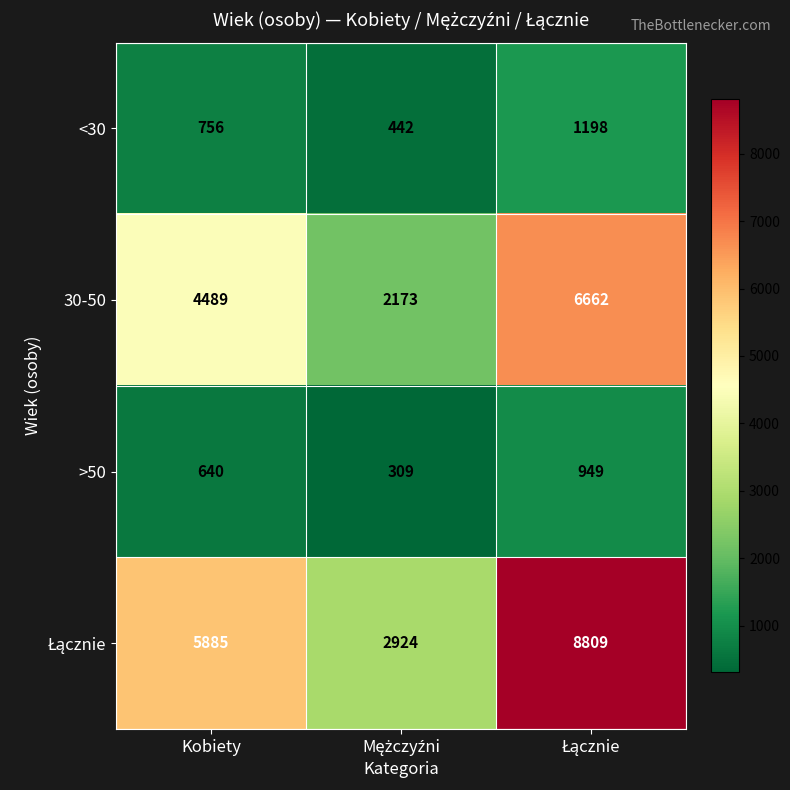

Is it true that 30-50 equals 929 at Kobiety?

False